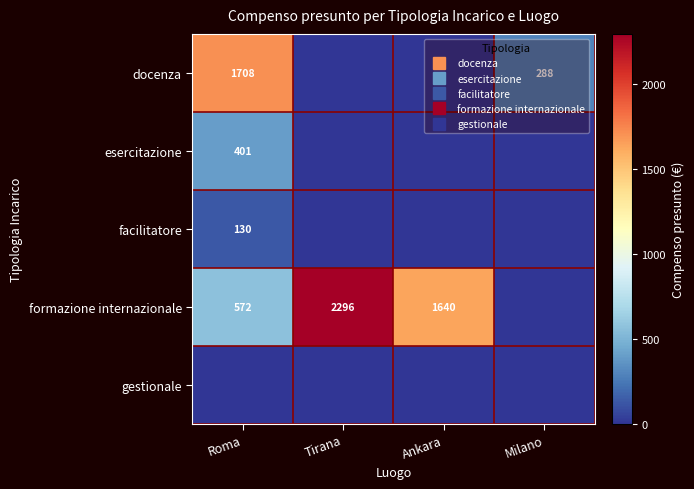

What is the greatest value displayed?

2296.0